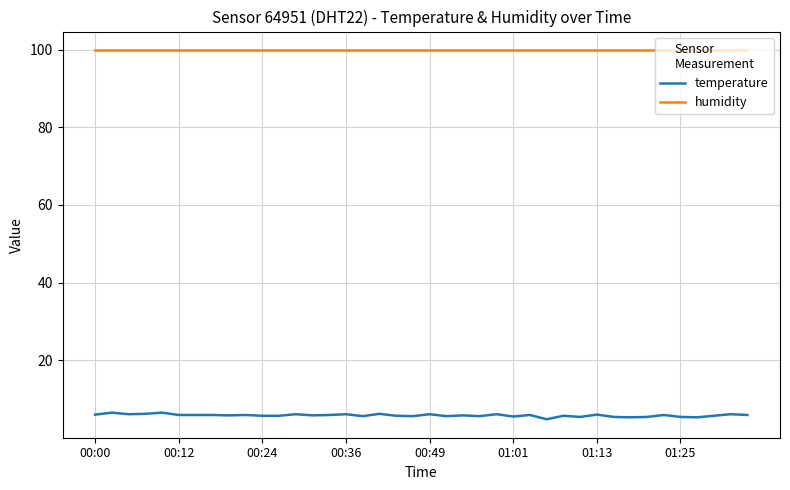

List the series in order of their overall mean, lowest first.

temperature, humidity